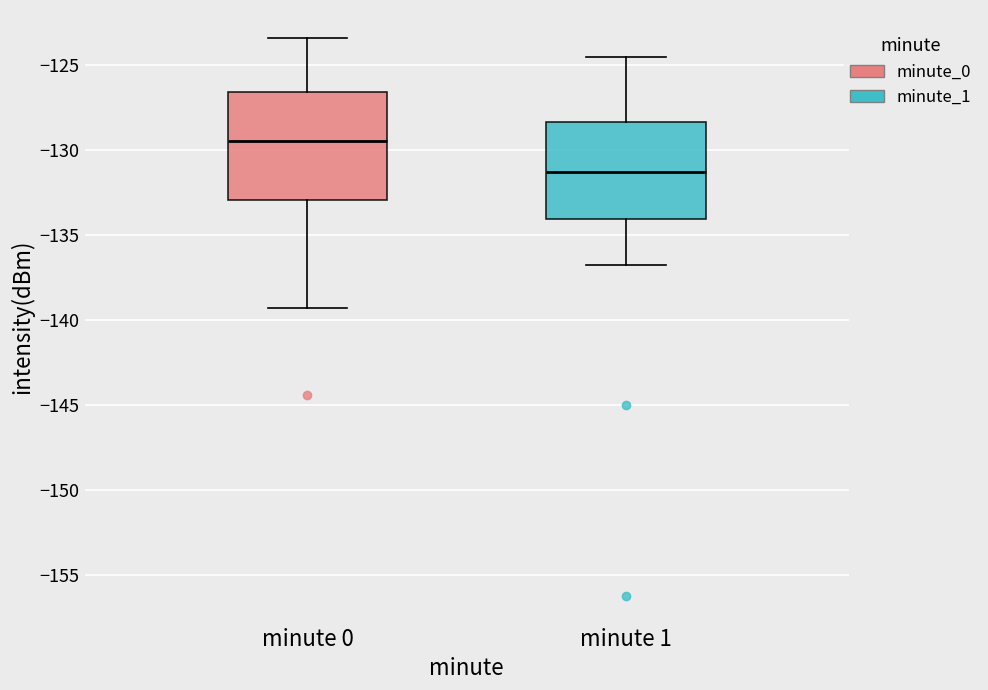

Reading left to right, transcribe this box plot: for each box, give where its median line is, the range the box spans, and where its two whiskers end, as read against the y-axis. The values are not printed on the chart, so give them approximately, as read against the axis.

minute 0: median -129.5, box -133.0 to -126.5, whiskers -139.5 to -123.5
minute 1: median -131.5, box -134.0 to -128.5, whiskers -137.0 to -124.5